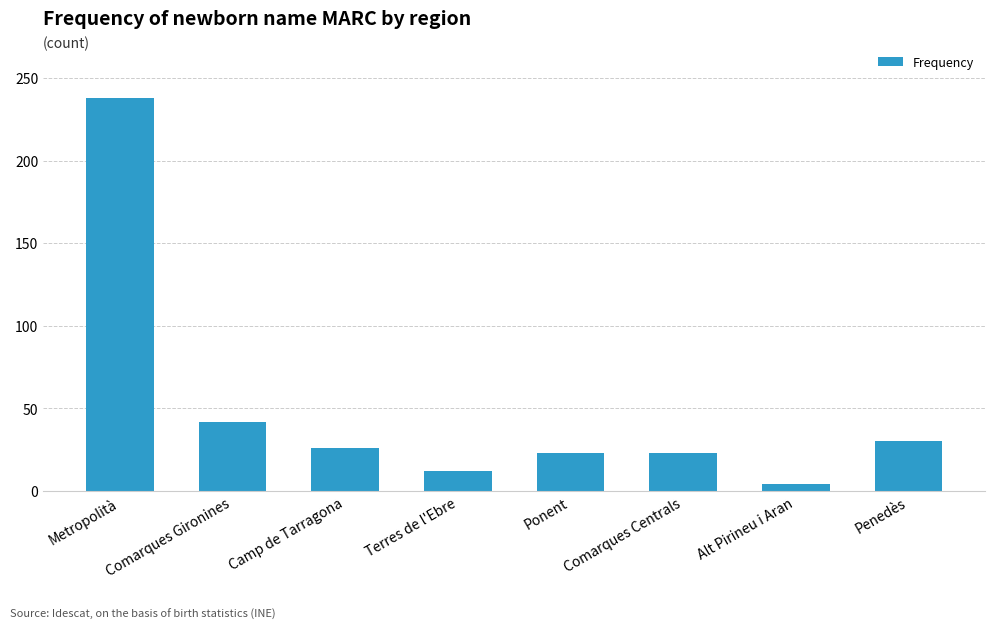

Approximately how many times larger is the value at Metropolità compared to Penedès?

7.9